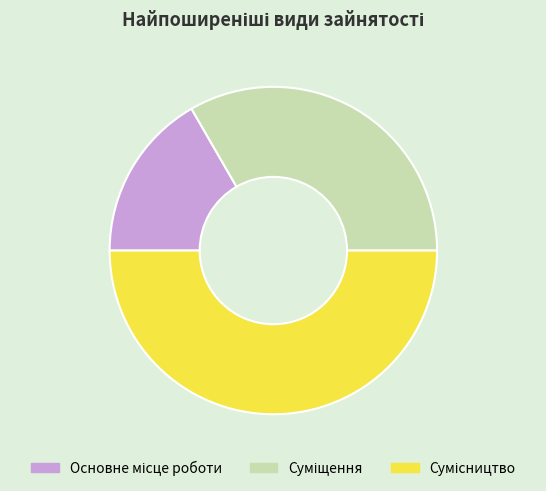

What is the change in value from Основне місце роботи to Сумісництво?

+2